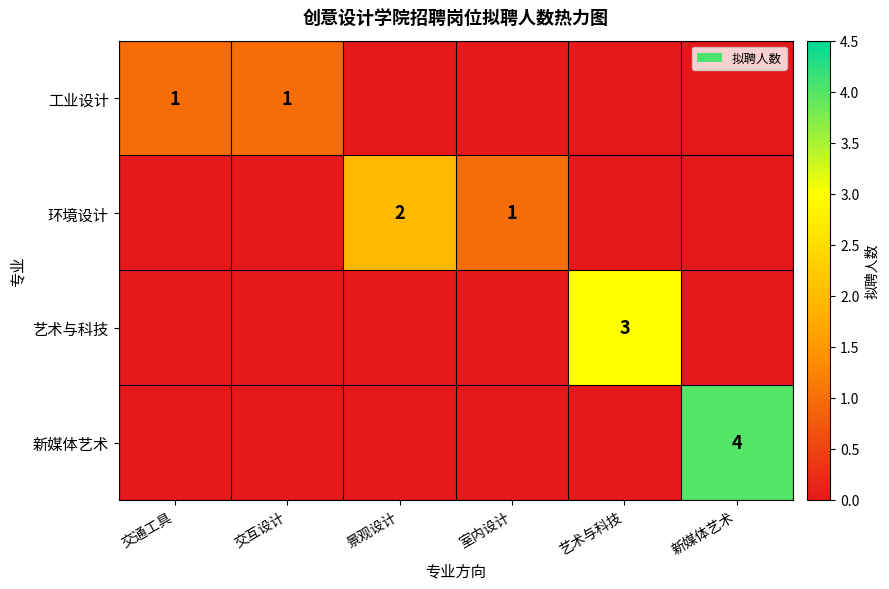

What is the total value across all series at 景观设计?

2